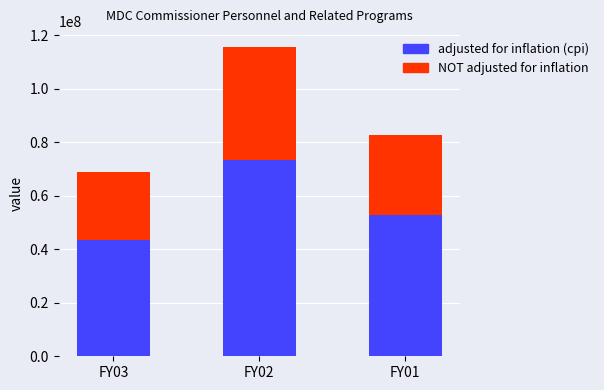

What is the highest value of the adjusted for inflation (cpi) series?

73481482